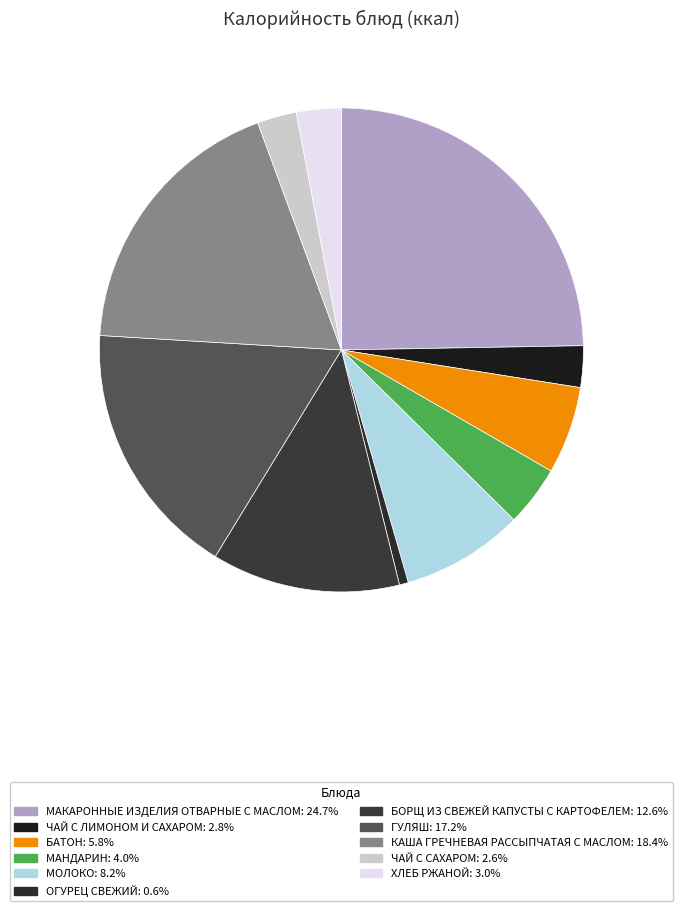

To the nearest percent, what is the combined percentage of КАША ГРЕЧНЕВАЯ РАССЫПЧАТАЯ С МАСЛОМ and БОРЩ ИЗ СВЕЖЕЙ КАПУСТЫ С КАРТОФЕЛЕМ?

31%